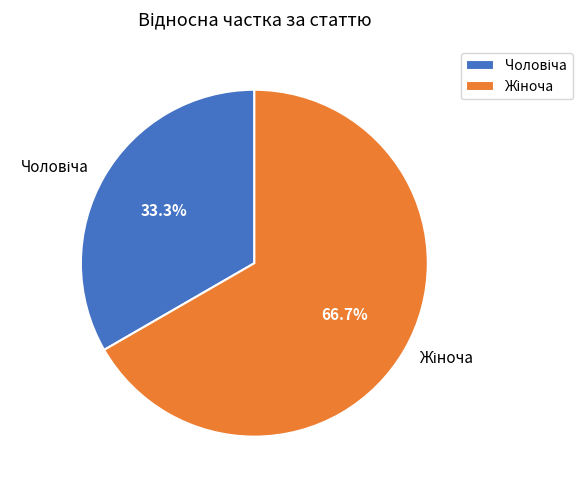

To the nearest percent, what is the average slice percentage?

50%